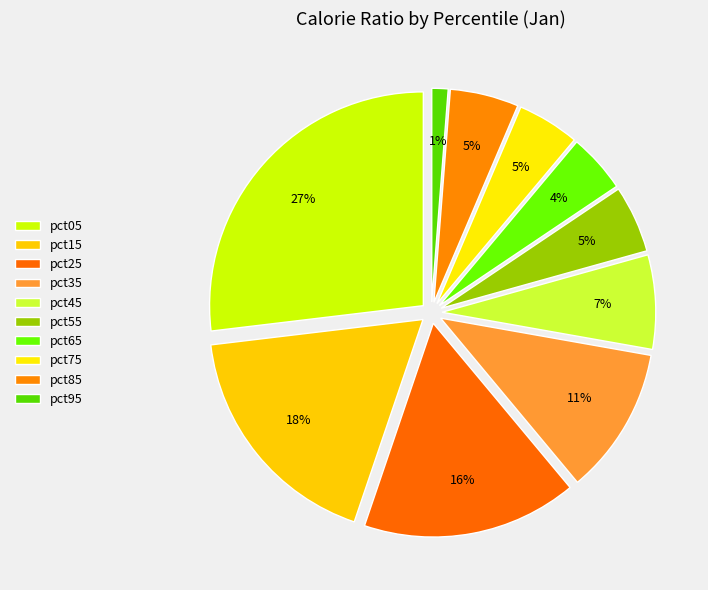

Does pct65 account for over 50% of the chart?

No